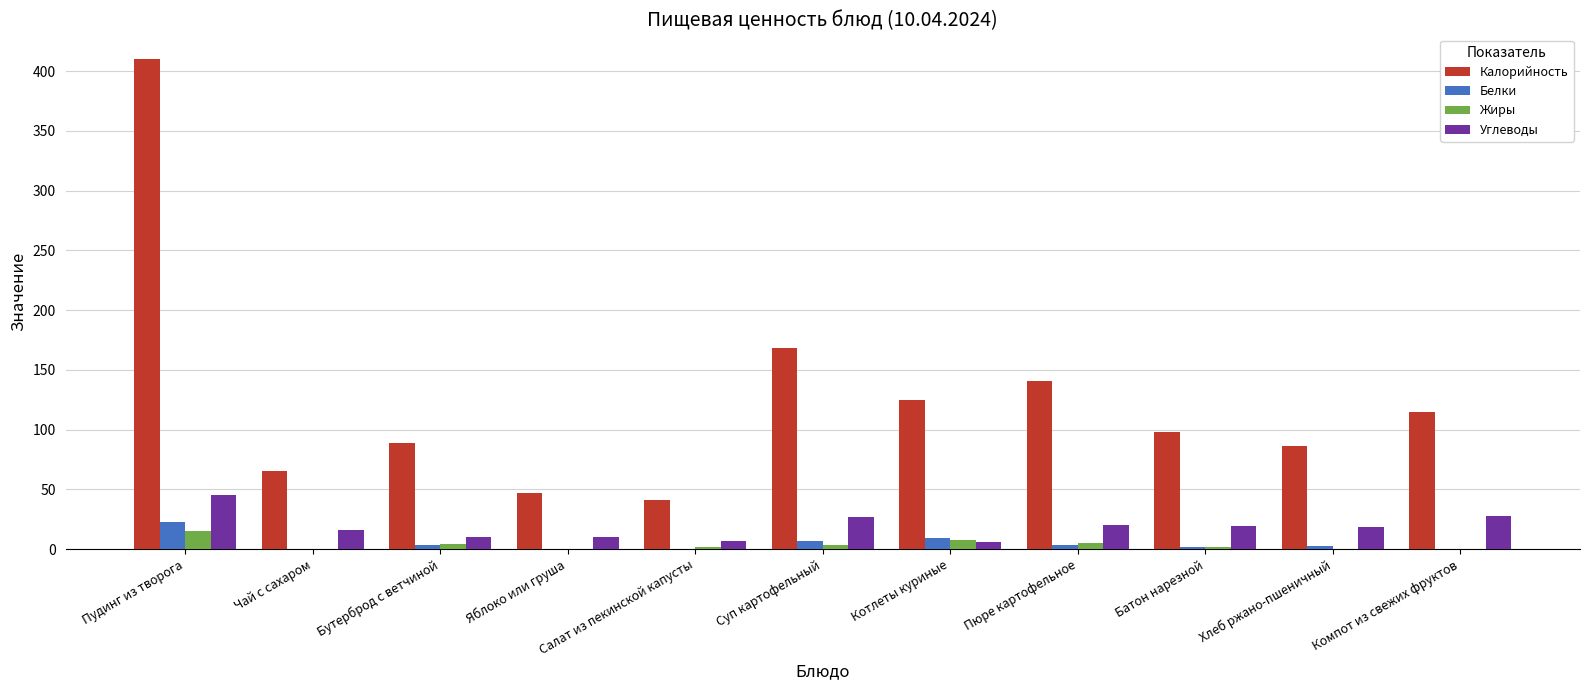

What is the greatest value displayed?

410.3